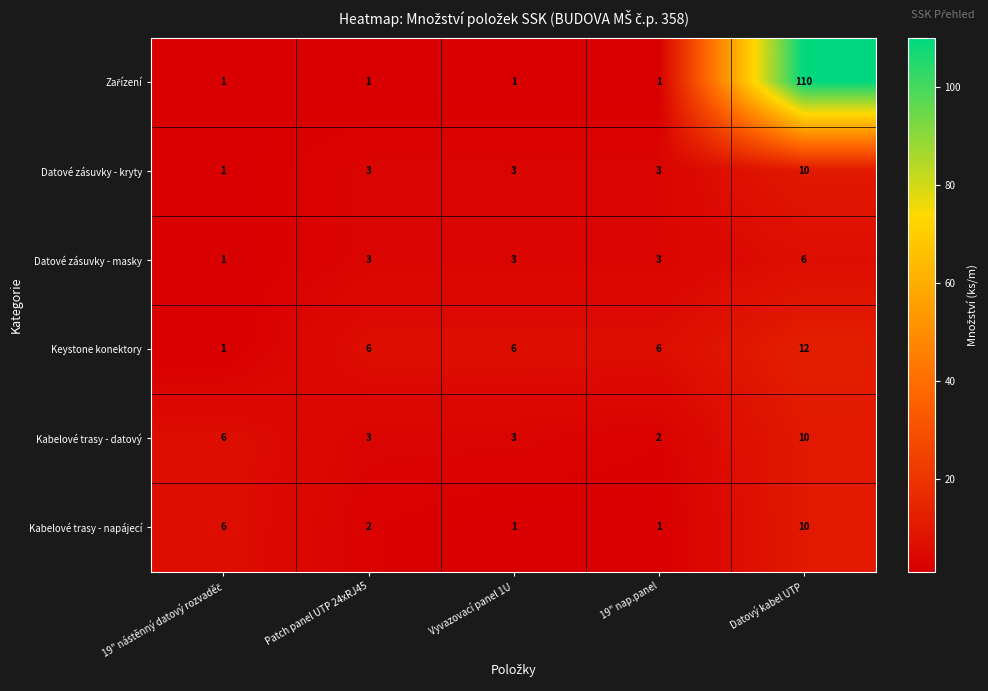

What is the spread (max minus min) of values at Datový kabel UTP?

104